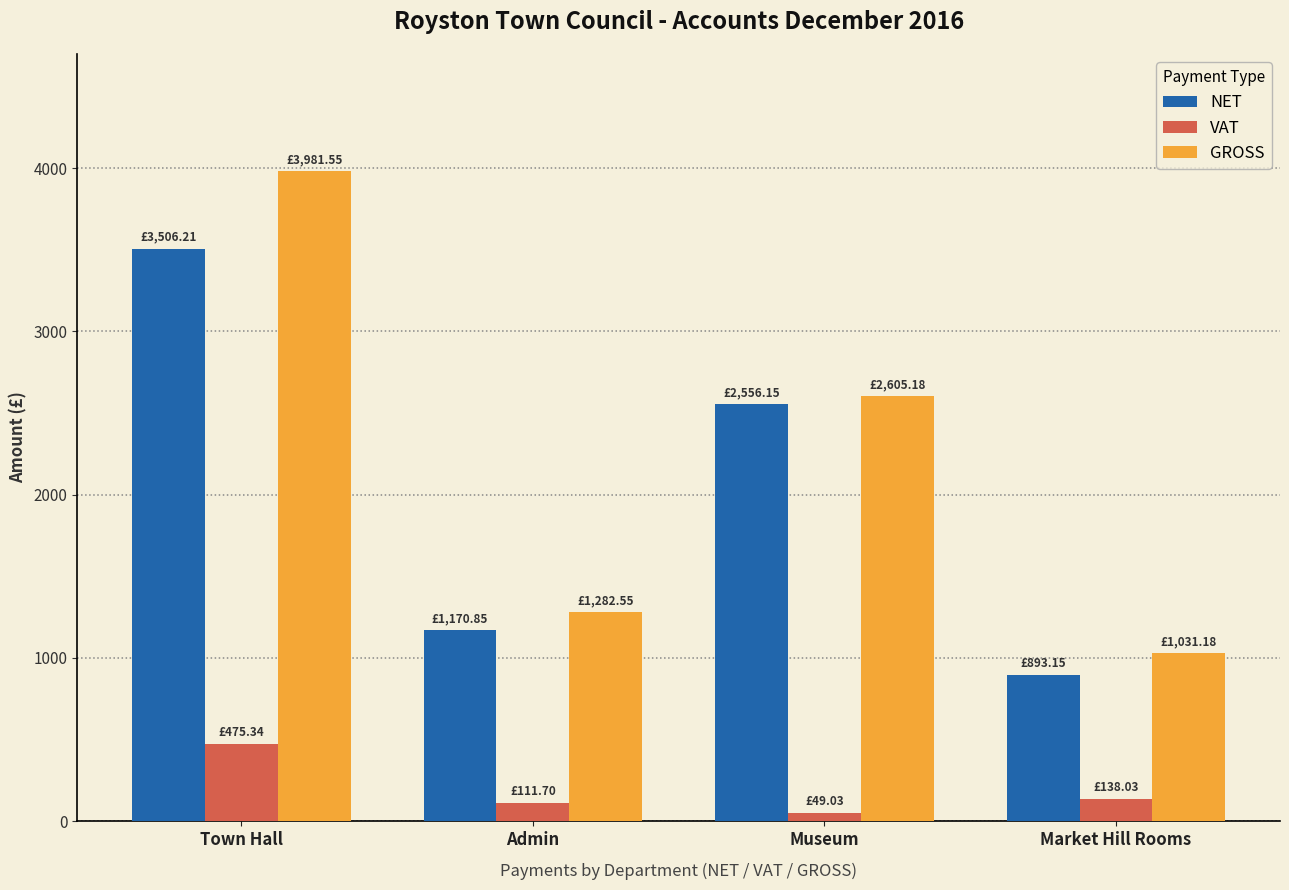

What value does the VAT series have at Town Hall?

475.3